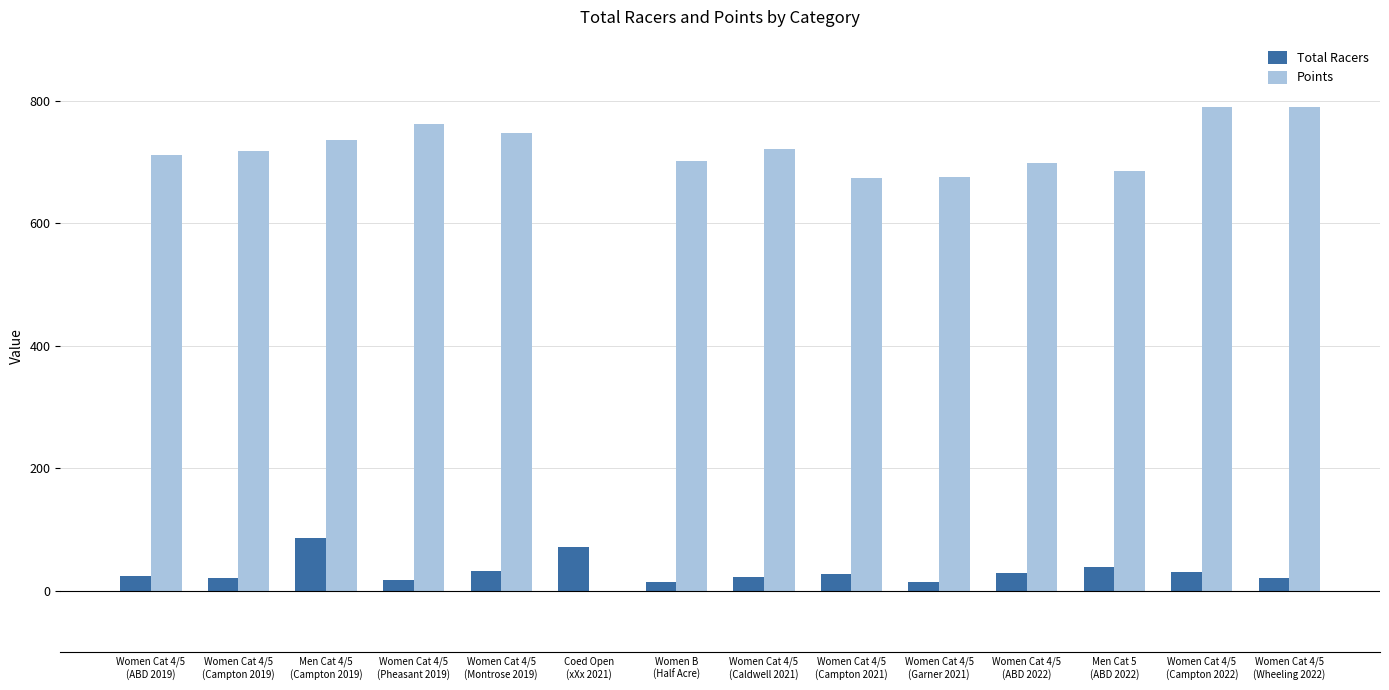

What is the highest value of the Points series?

790.1